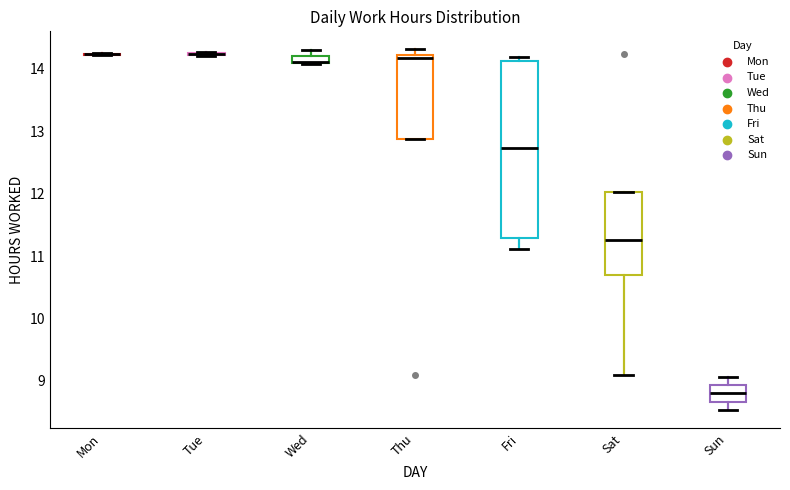

Where is the upper edge of the box for Wed on the y-axis? The values are not printed on the chart, so give them approximately, as read against the axis.

14.2